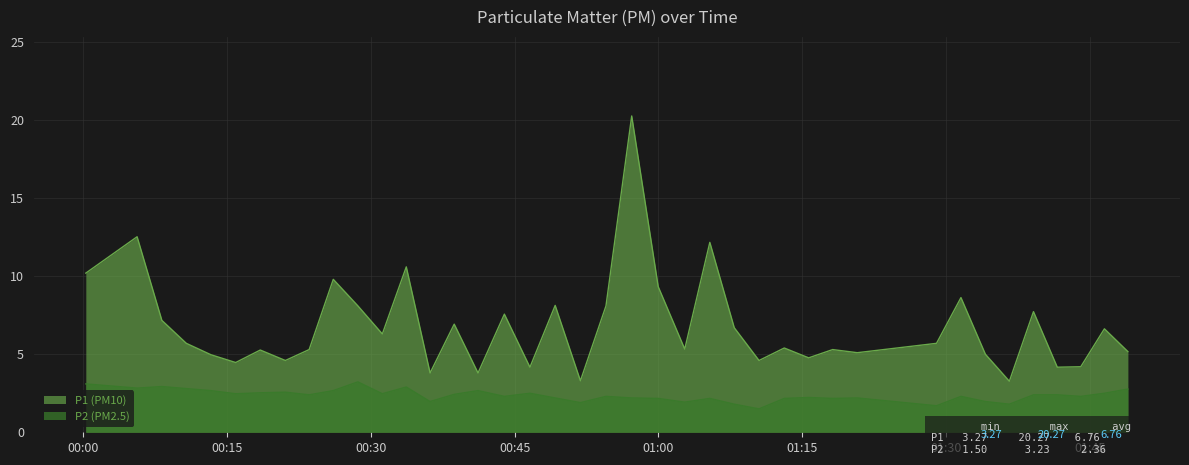

How many data points does each series have?

40